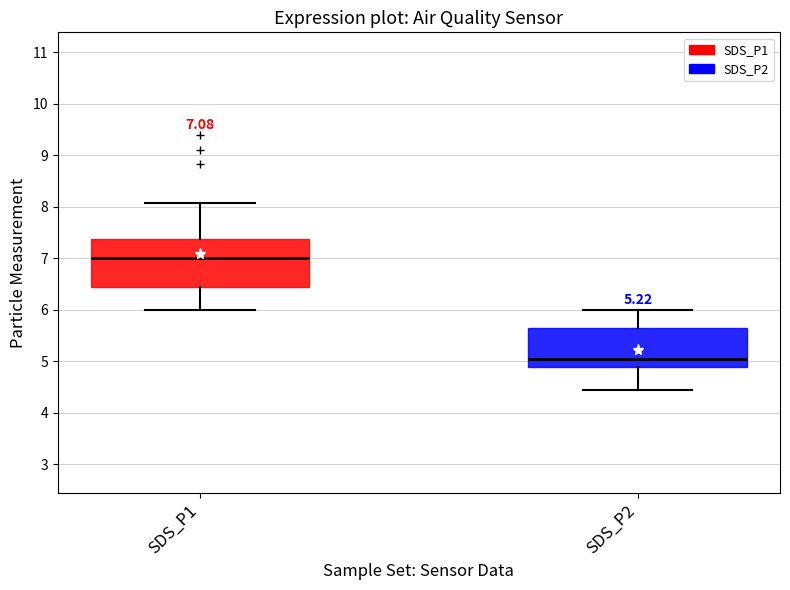

Which box has the highest median line?

SDS_P1